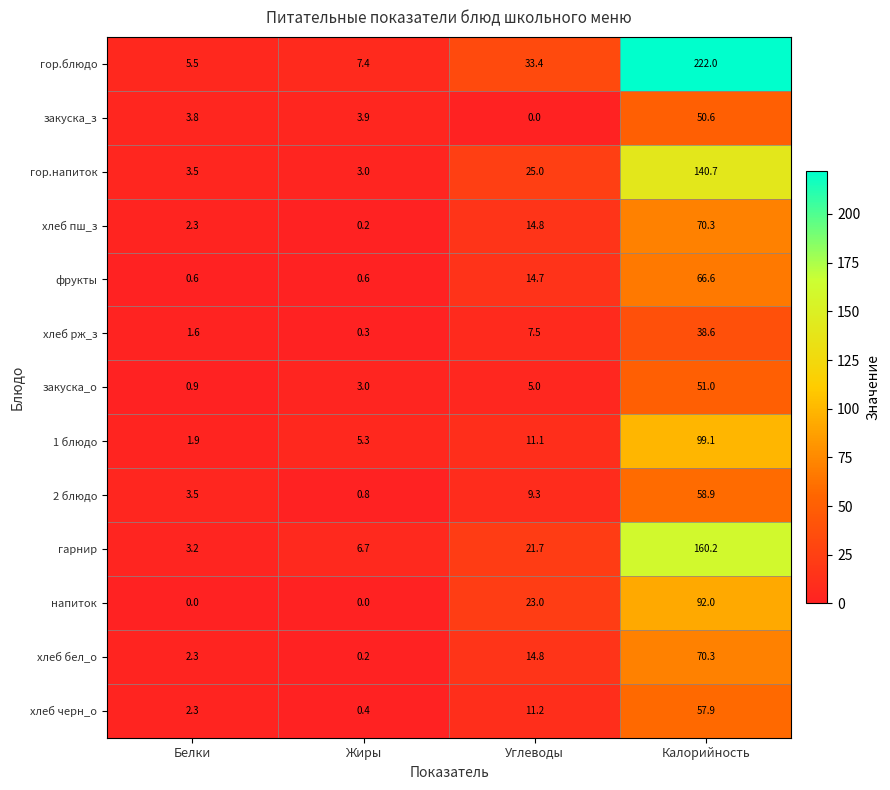

The value of хлеб пш_з at Белки is 2.3. True or false?

True